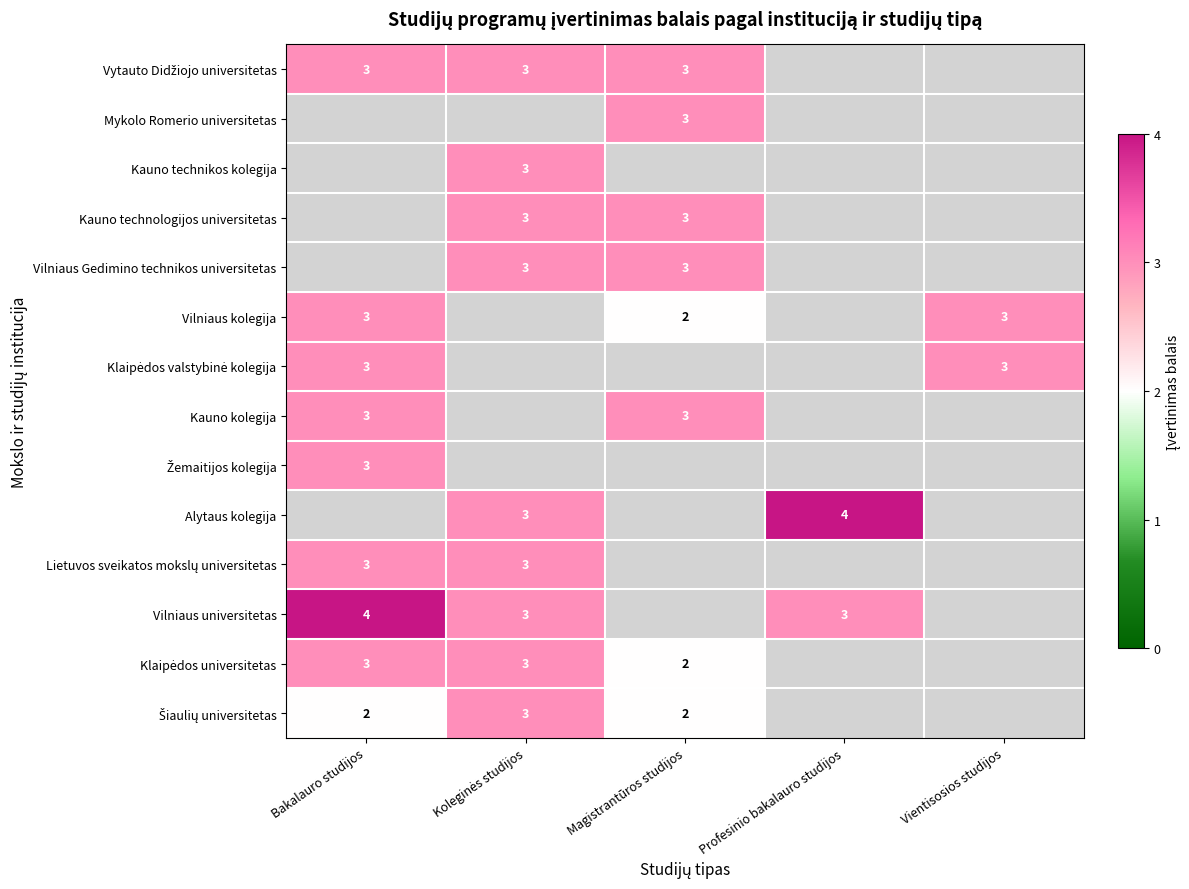

True or false: Vilniaus kolegija has a value of 2 at Magistrantūros studijos.

True